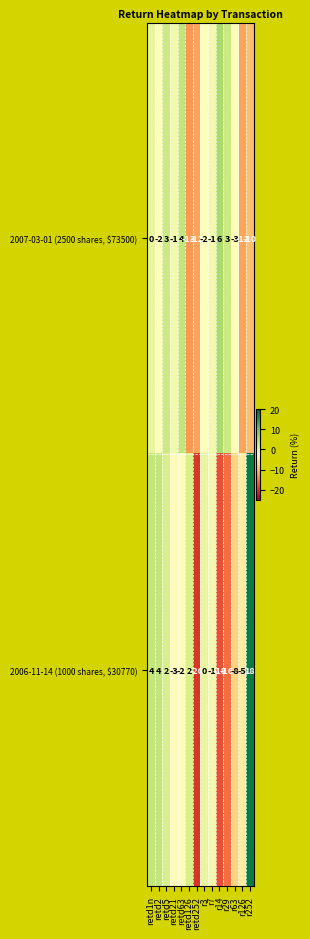

The 2007-03-01 (2500 shares, $73500) series shows 4 at retd63. True or false?

True